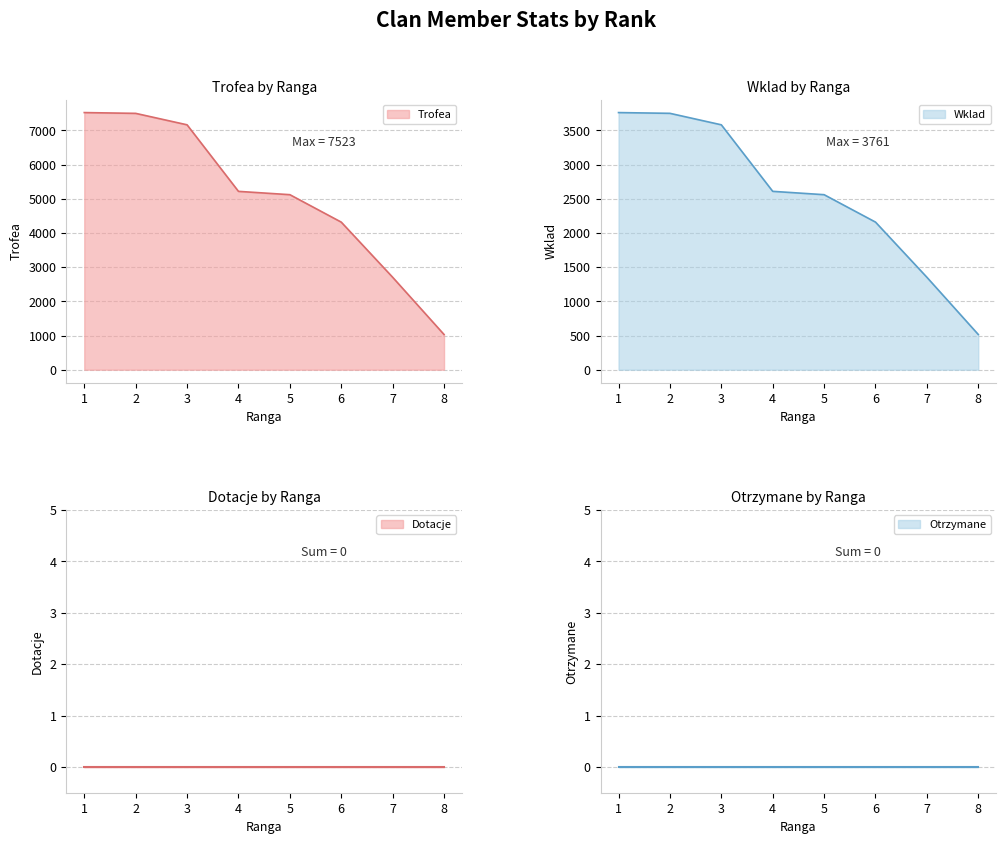

Between 5 and 8, which series saw the biggest shift?

Trofea